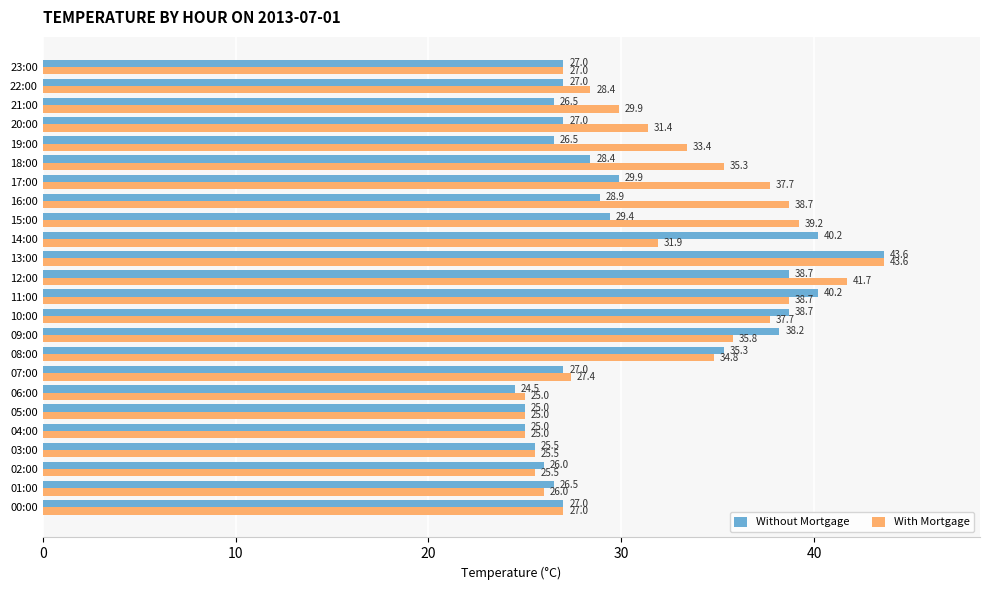

Count the number of categories in the chart.

24